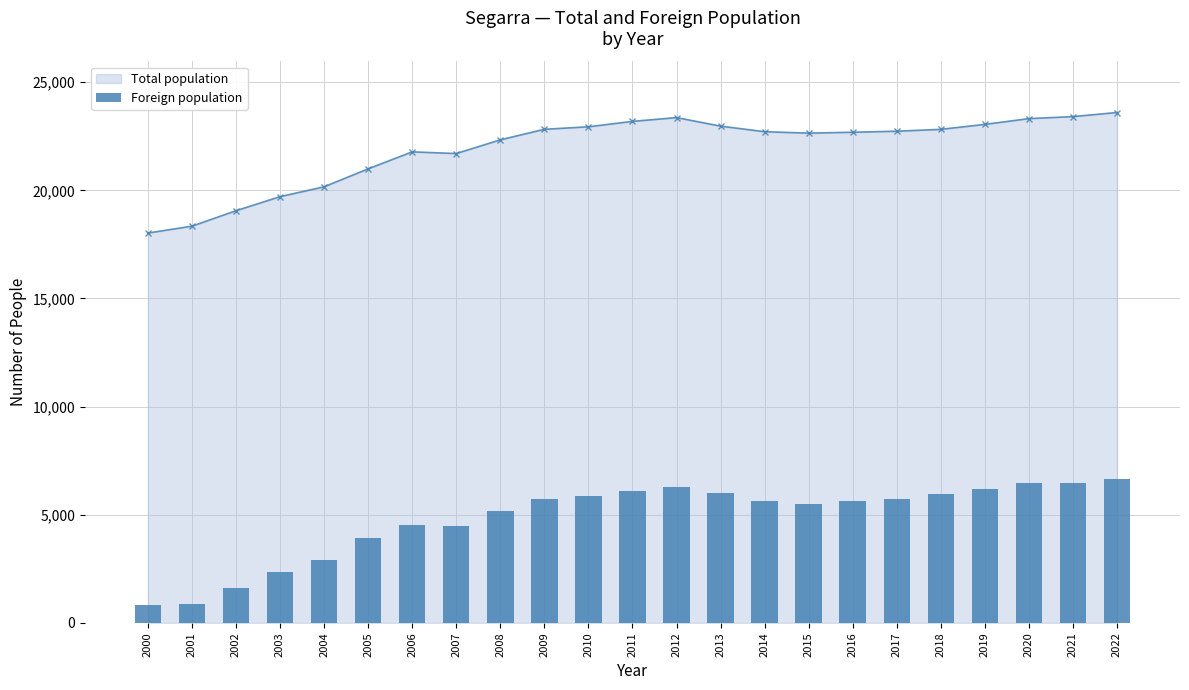

Is it true that the value at 2020 is 6482?

True